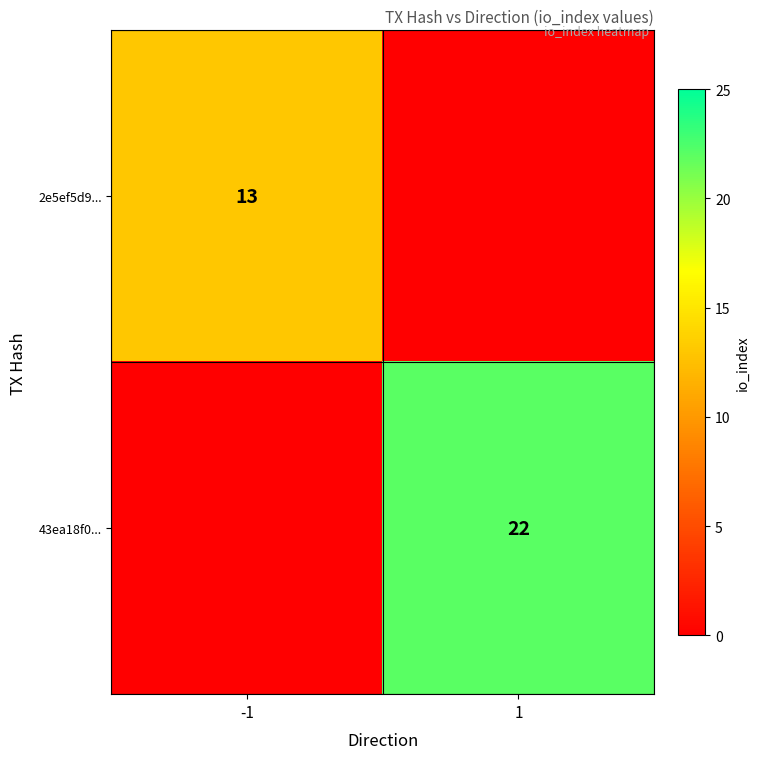

Is it true that 2e5ef5d9... equals 13 at -1?

True